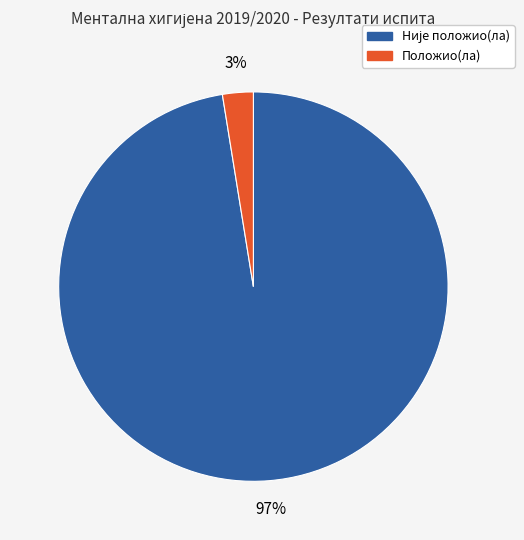

To the nearest percent, what percentage of the pie is Положио(ла)?

3%